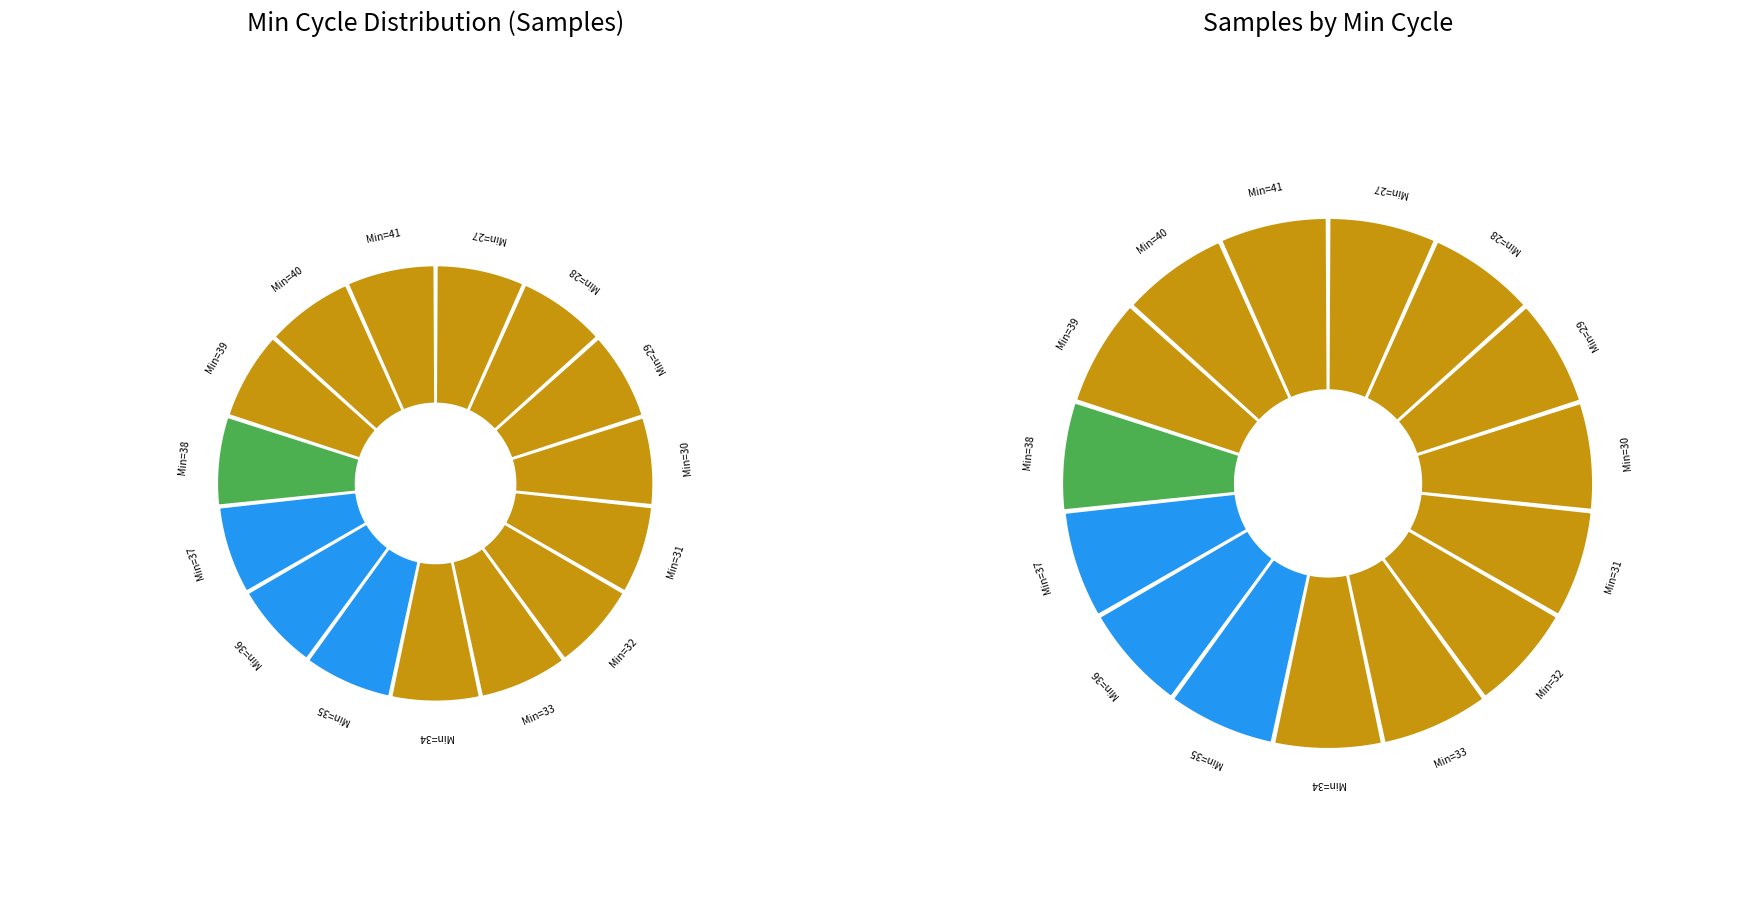

Is 39 the majority of the pie?

No